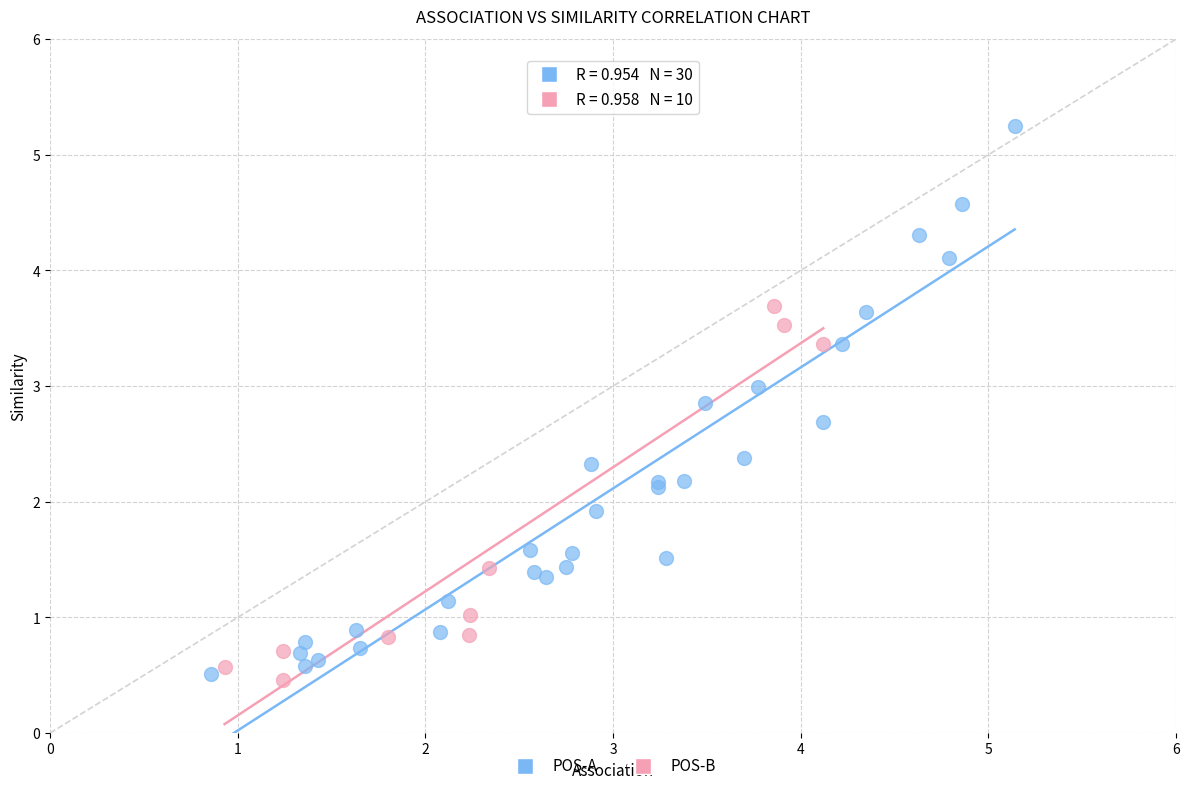

Which series has the widest spread of Y values?

POS-A